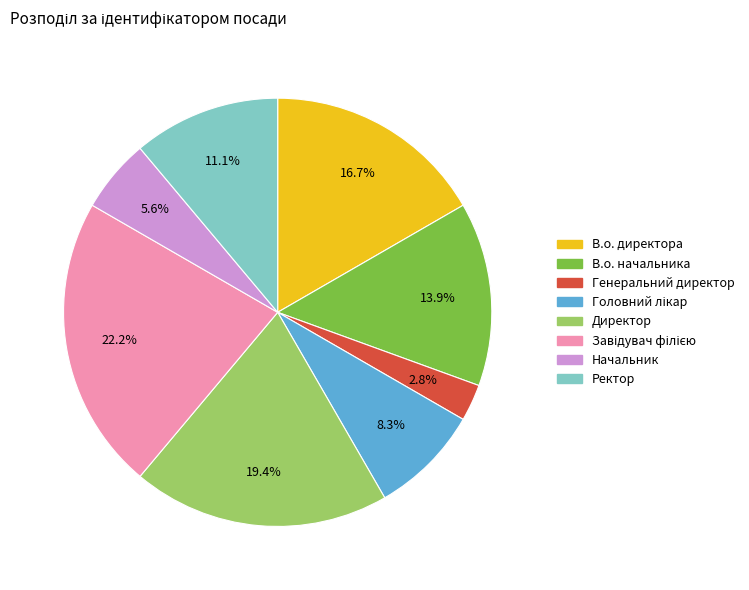

Between Генеральний директор and Начальник, which is larger?

Начальник